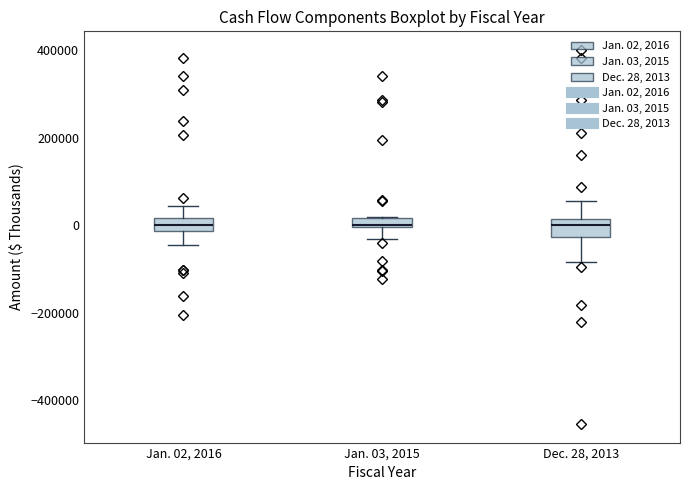

Where does the median line of the box for Dec. 28, 2013 sit on the y-axis? The values are not printed on the chart, so give them approximately, as read against the axis.

0